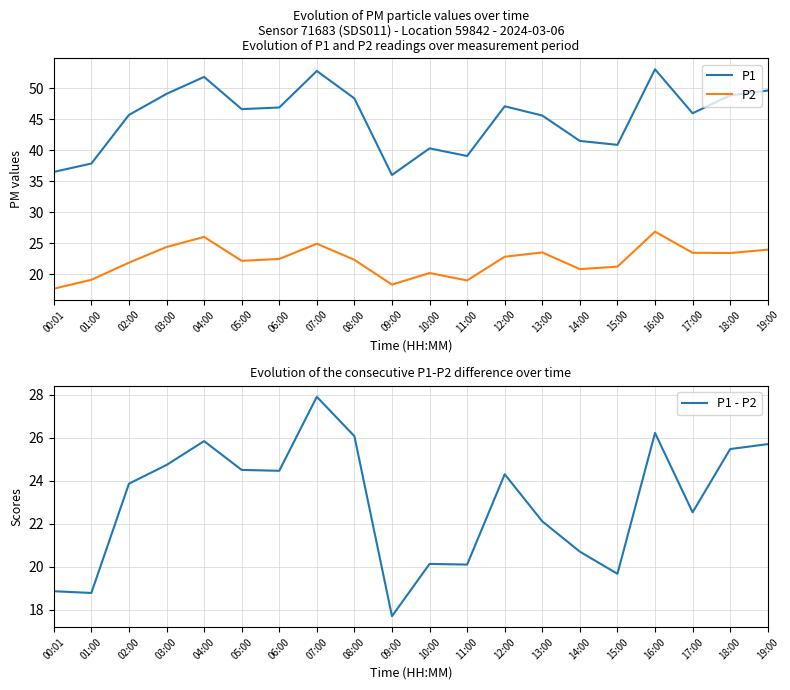

What is the difference between the P1 - P2 values at 09:00 and 06:00?

6.8